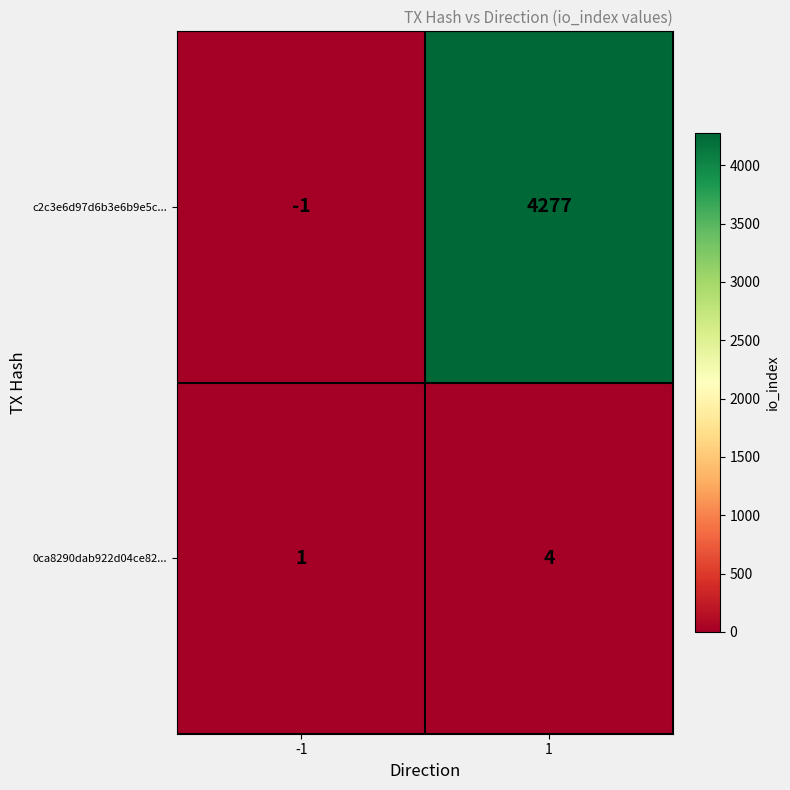

Which series has the widest spread of values?

c2c3e6d97d6b3e6b9e5c...